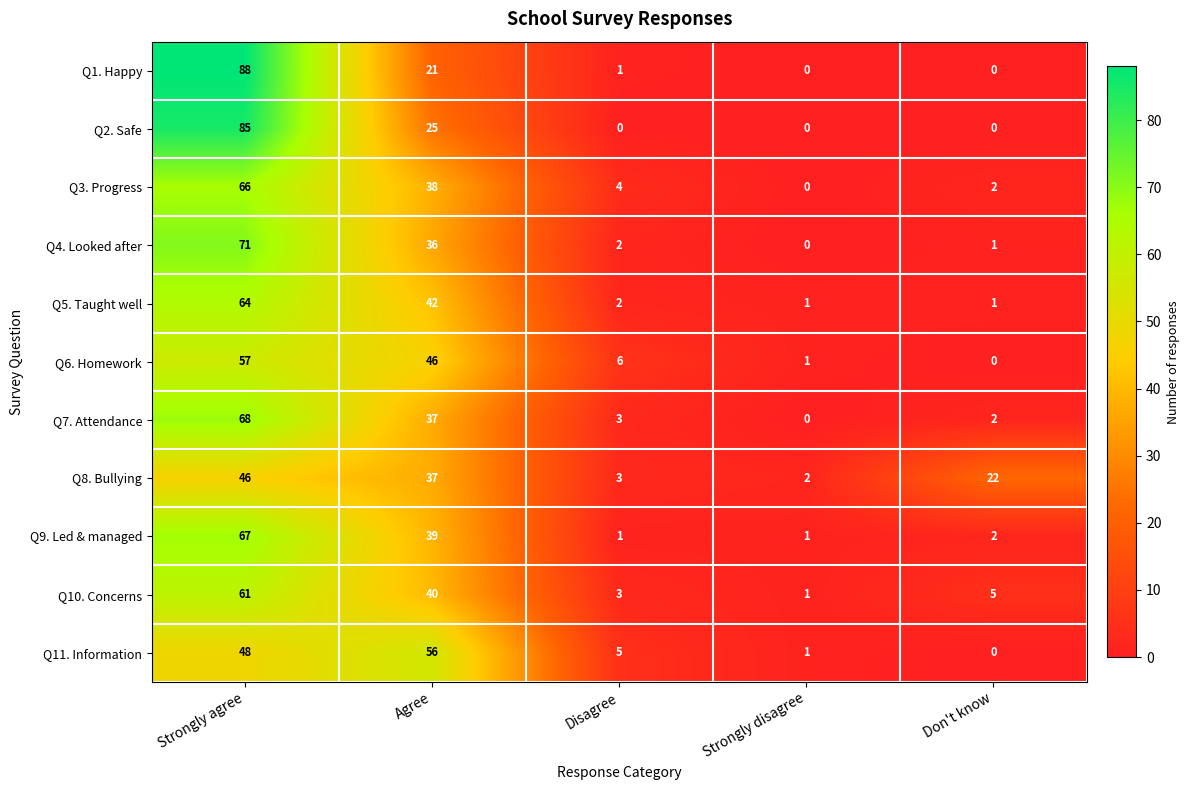

Is it true that Q6. Homework equals 57 at Strongly agree?

True